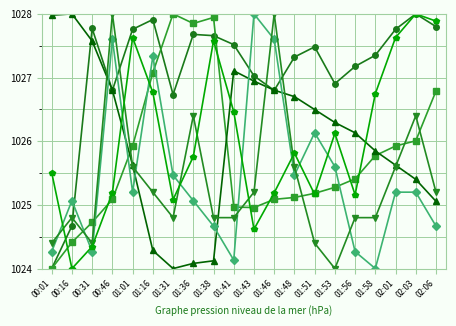

What is the label of the 18th point from the right?

00:31